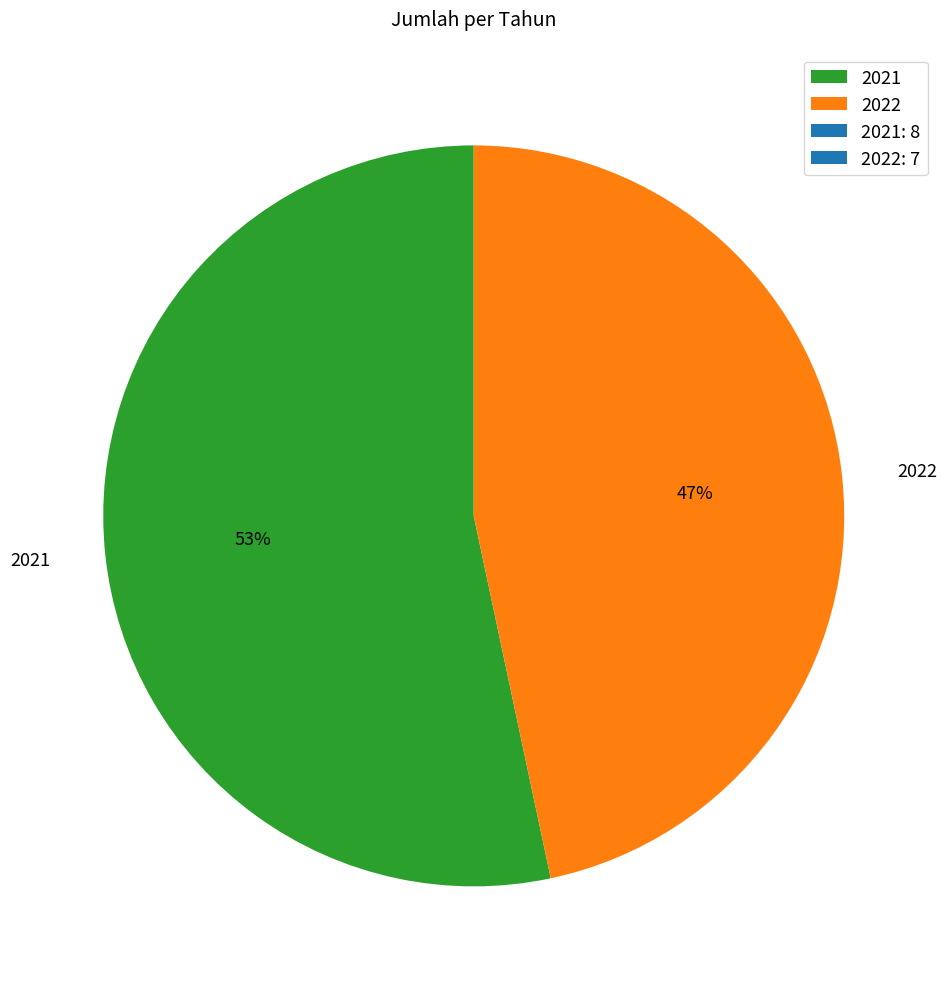

Is the sum of 2021 and 2022 greater than half?

Yes